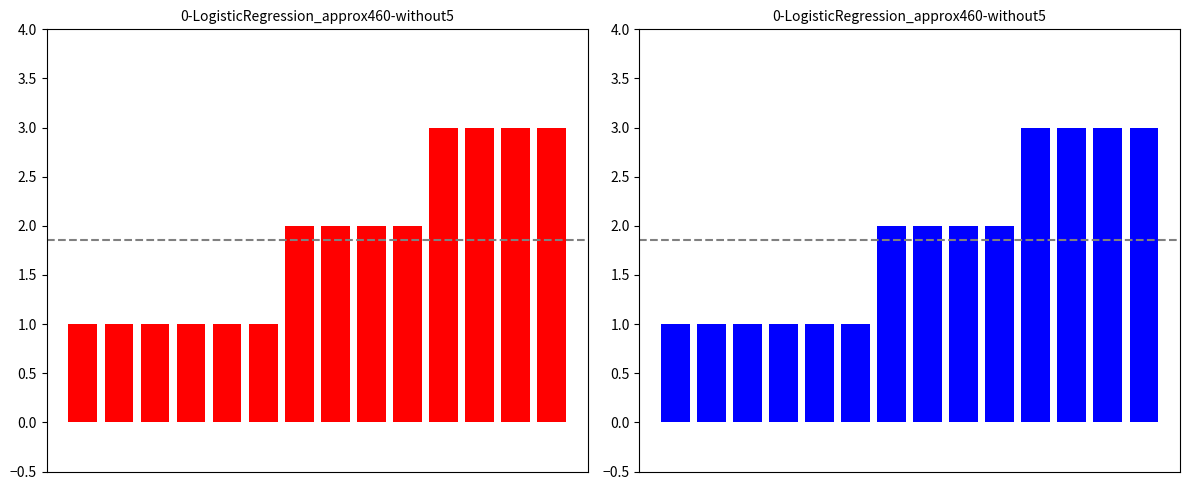

What is the highest value of the Ship Count (Red) series?

3